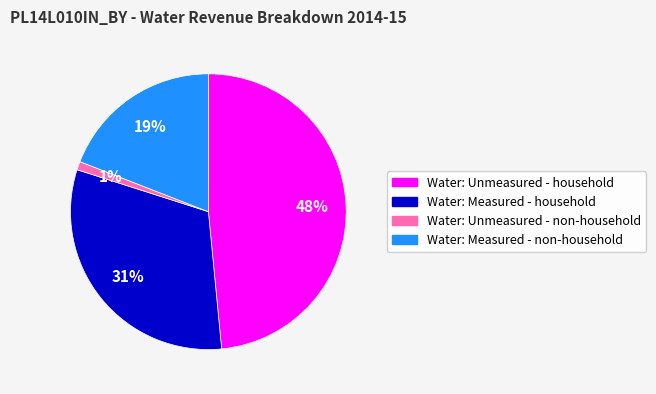

What is the largest slice in the pie chart?

Water: Unmeasured - household